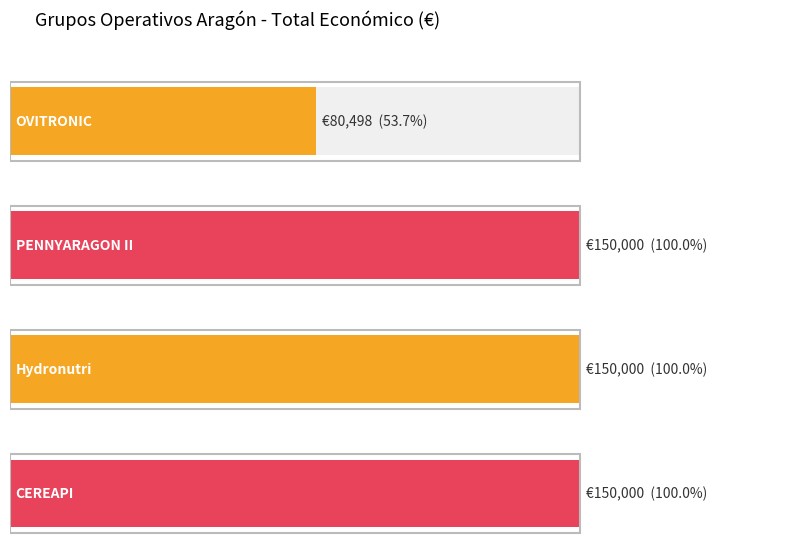

What is the change in value from OVITRONIC to PENNYARAGON II?

+69502